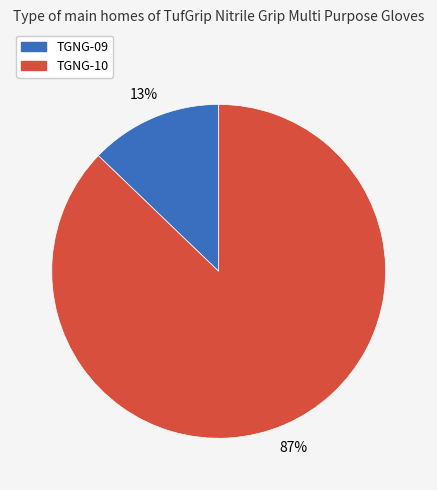

How many slices are in this pie chart?

2